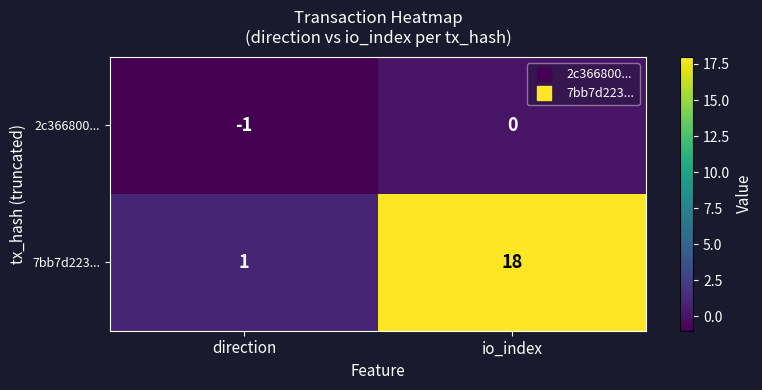

What is the spread (max minus min) of values at direction?

2